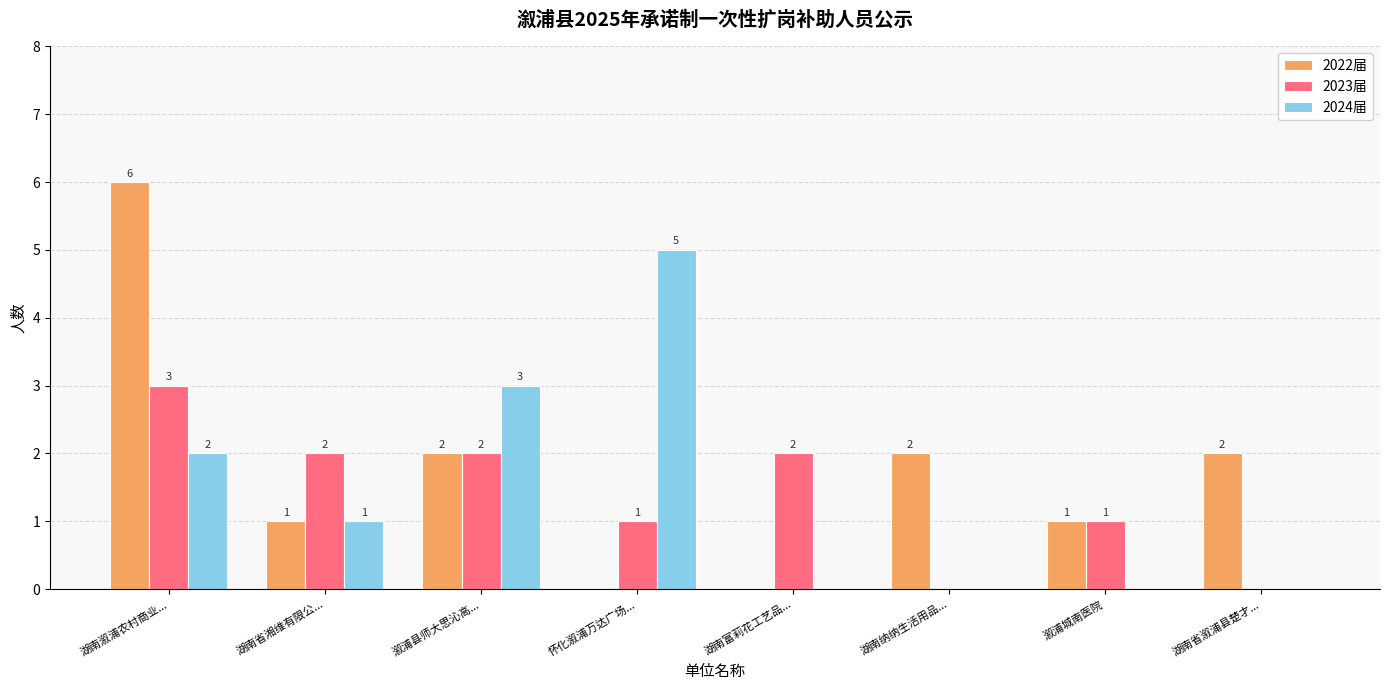

Where does the 2022届 series first go above 2?

湖南溆浦农村商业...